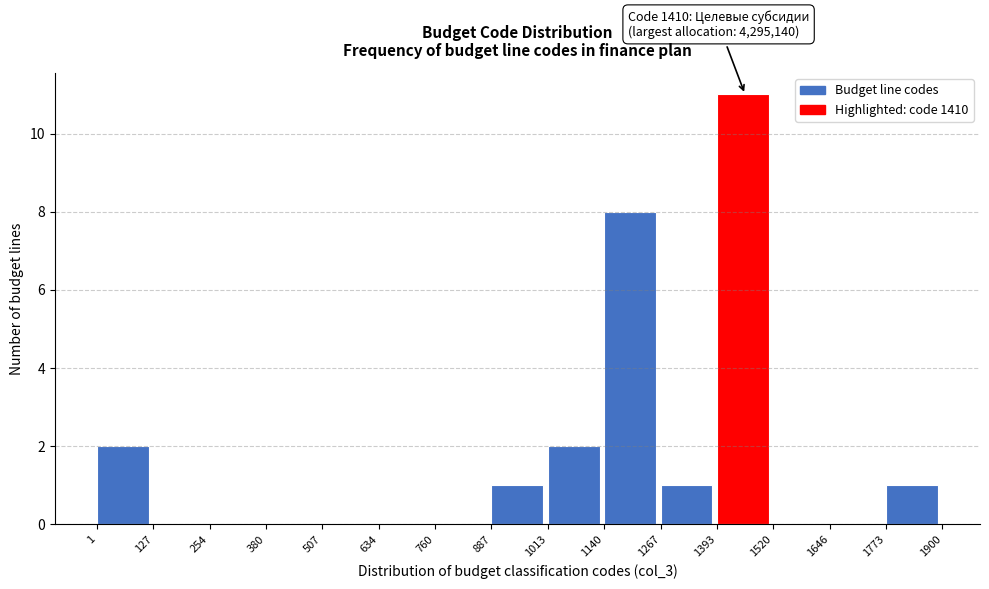

Which range on the x-axis has the tallest bar?

1393 to 1520